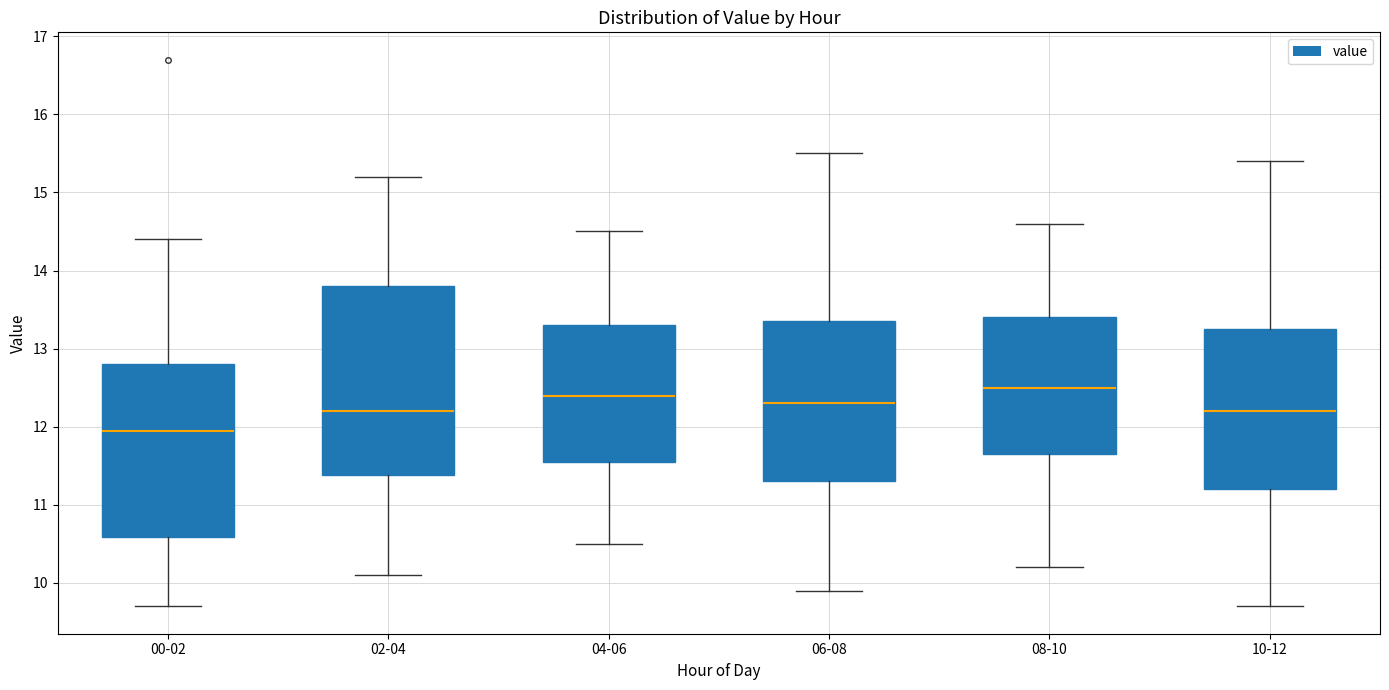

Which box's median line is the lowest?

00-02